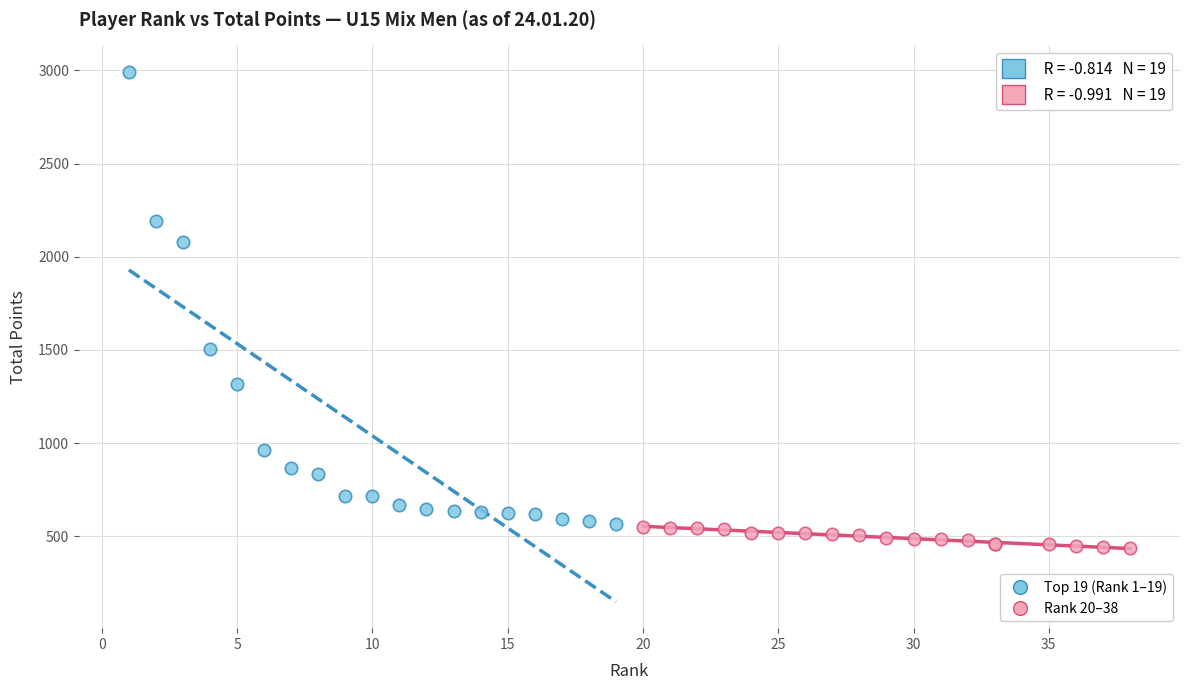

Which series has the widest spread of Y values?

Top 19 (Rank 1–19)